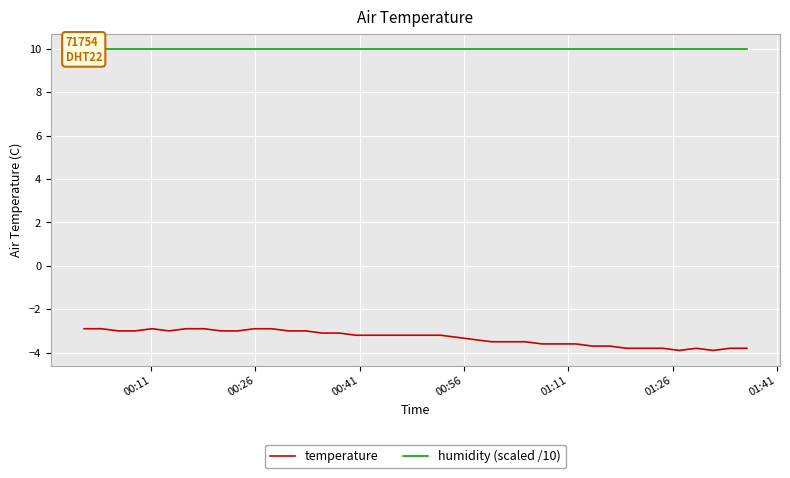

What is the highest value of the temperature series?

-2.9